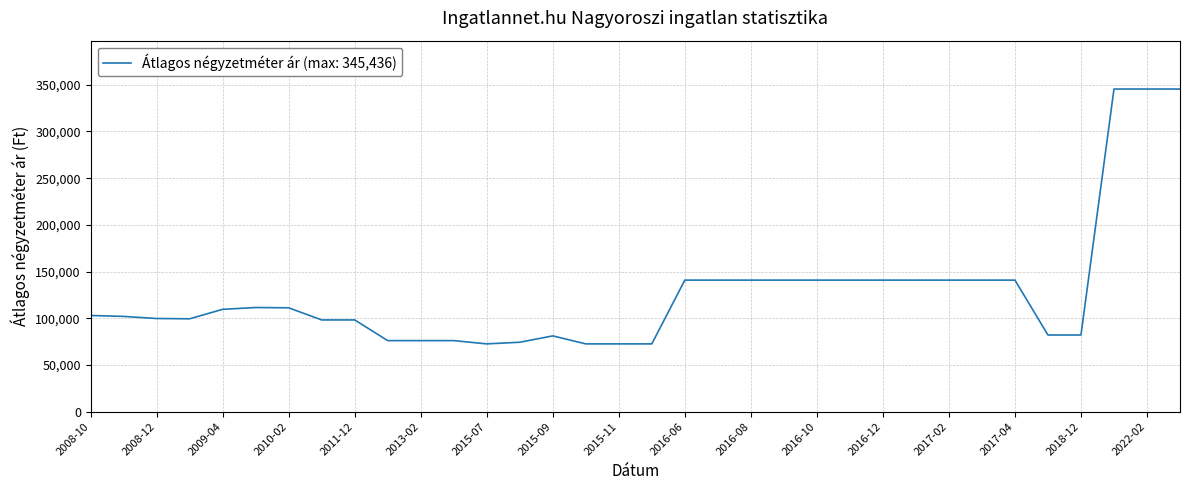

Does the chart have visible grid lines?

Yes